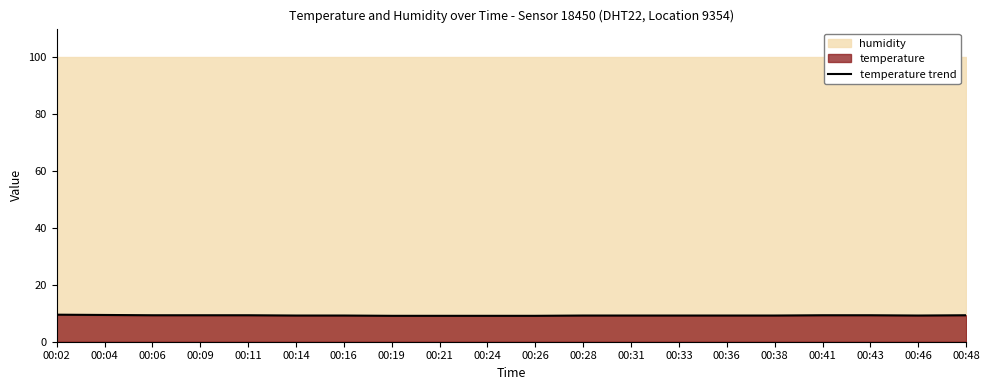

Is it true that temperature trend equals 3.2 at 00:26?

False